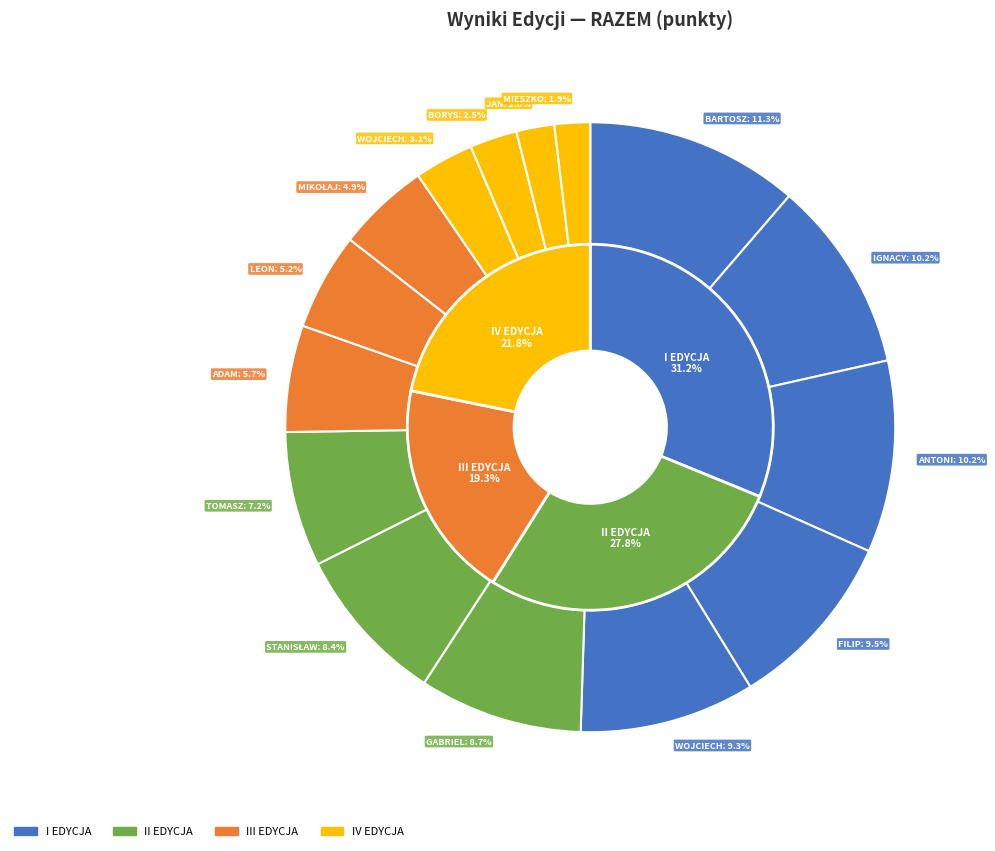

Is the sum of KACZMAREK ADAM and KLAUZA BORYS greater than half?

No